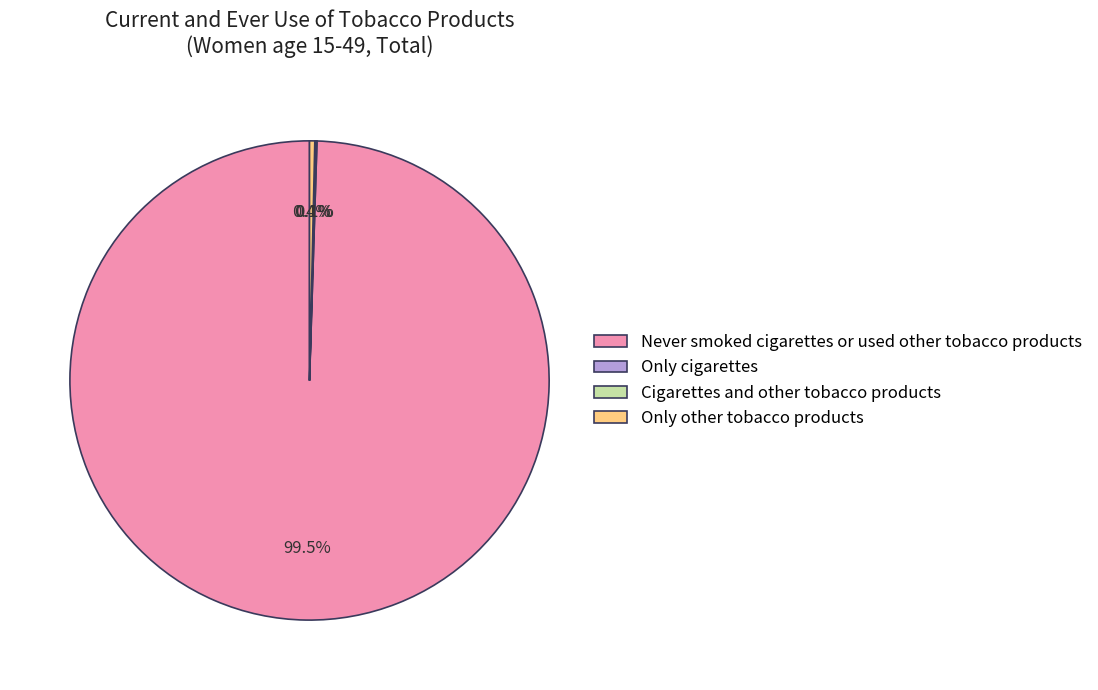

Is there a majority slice in this chart?

Yes